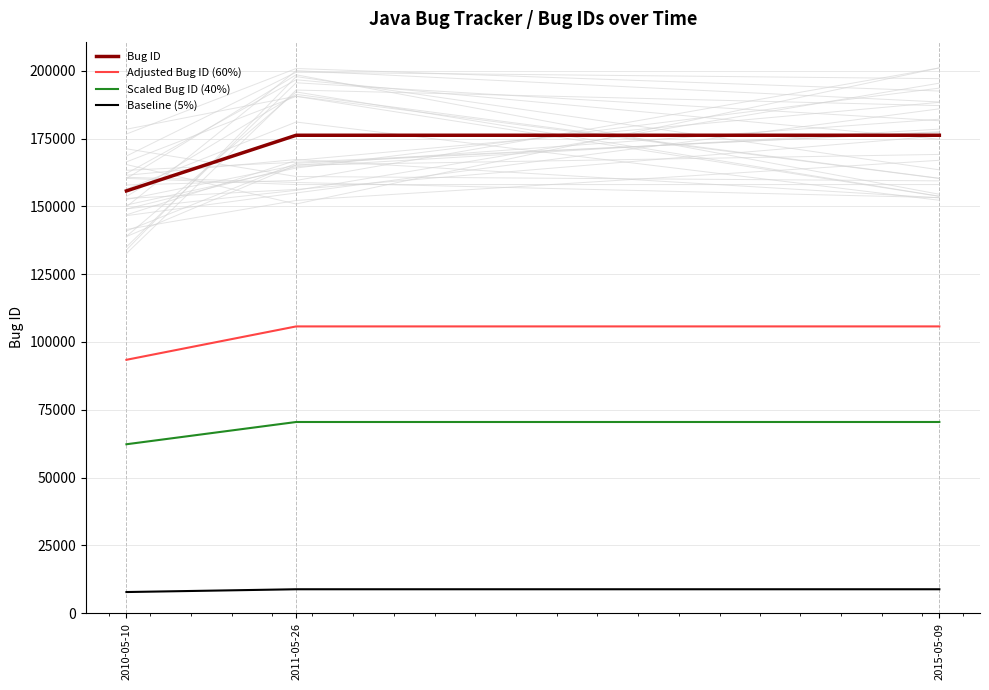

Which series has the largest total across all categories?

Bug ID